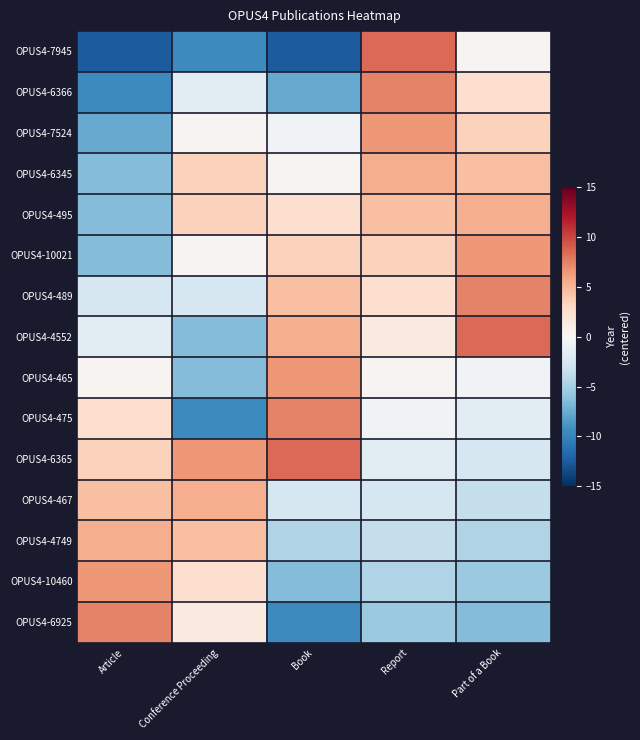

What is the difference between the highest and lowest values at Article?

20.0